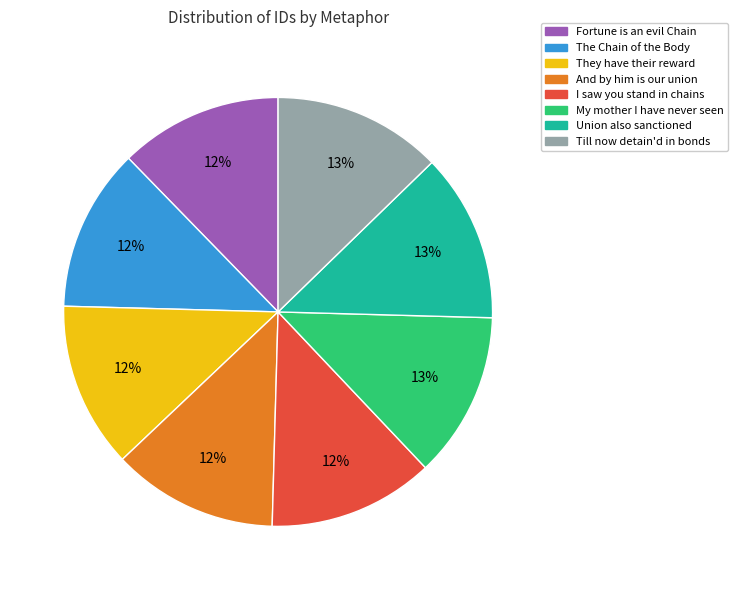

Is there any slice that represents more than half of the pie?

No